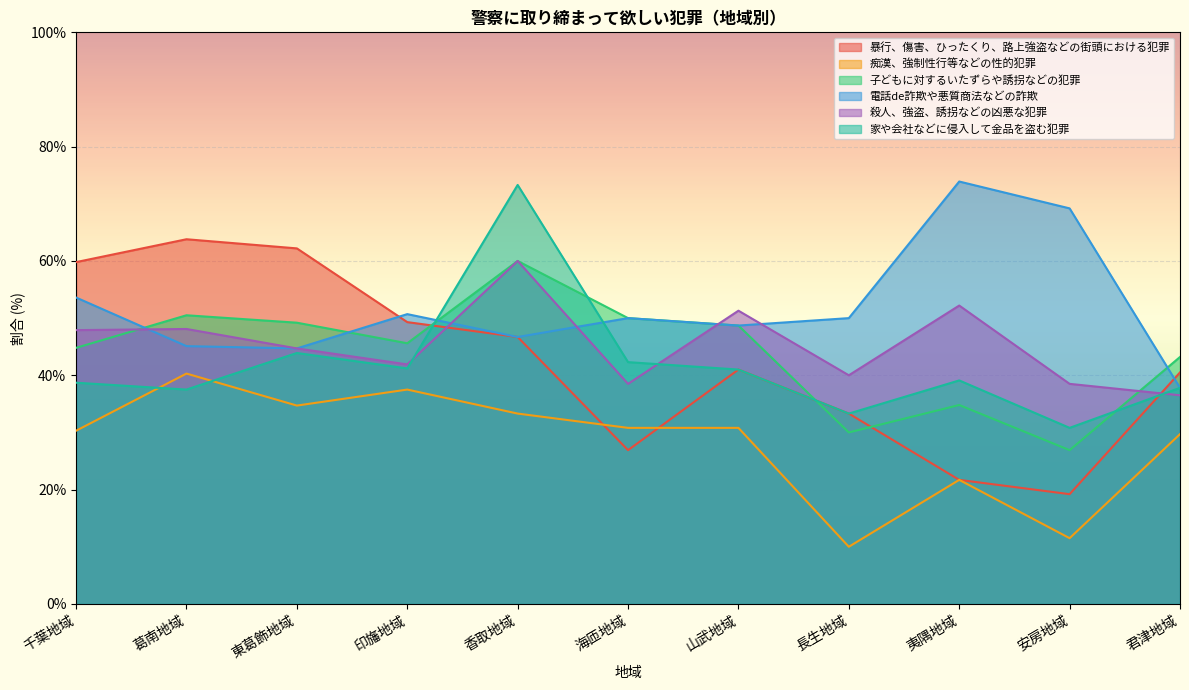

Rank the series by their maximum value, from lowest to highest.

痴漢、強制性行等などの性的犯罪, 子どもに対するいたずらや誘拐などの犯罪, 殺人、強盗、誘拐などの凶悪な犯罪, 暴行、傷害、ひったくり、路上強盗などの街頭における犯罪, 家や会社などに侵入して金品を盗む犯罪, 電話de詐欺や悪質商法などの詐欺